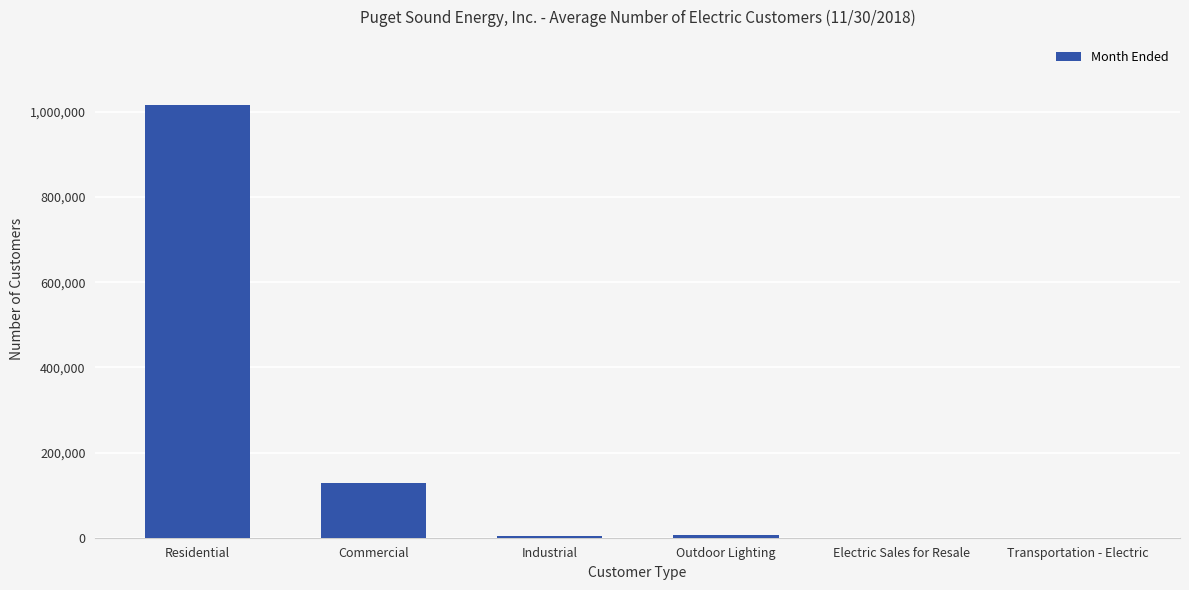

What is the sum of all values?

1156316